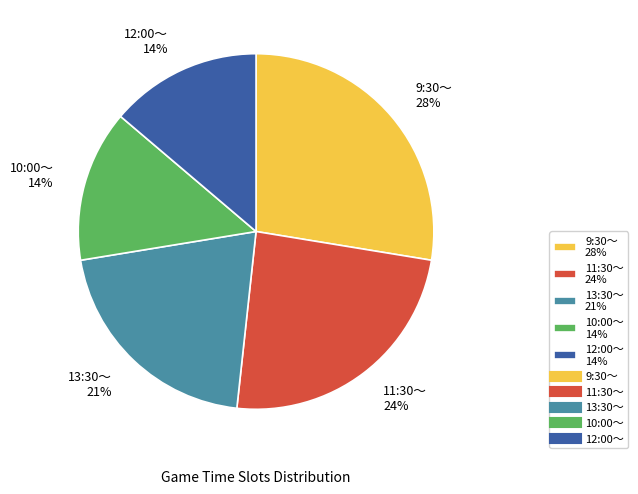

Is there any slice that represents more than half of the pie?

No